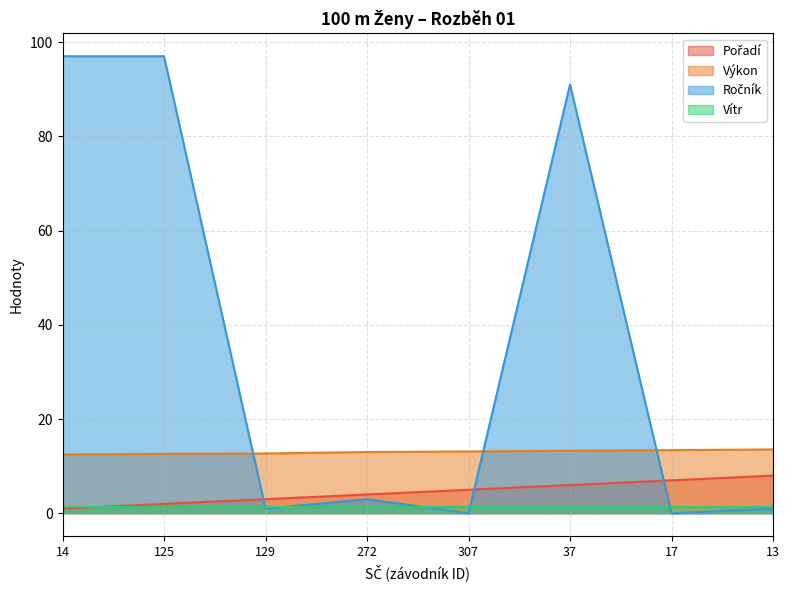

What is the sum of the Ročník values at 17 and 129?

1.0